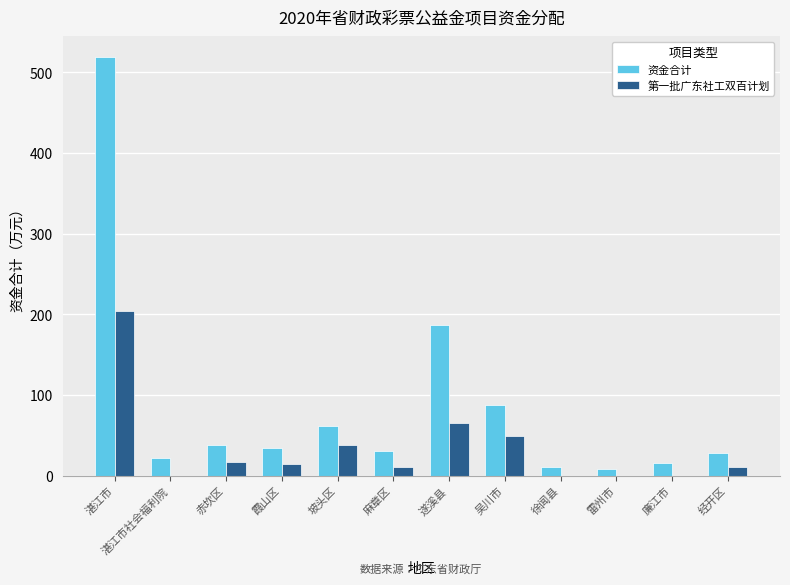

What is the total value across all series at 吴川市?

135.9